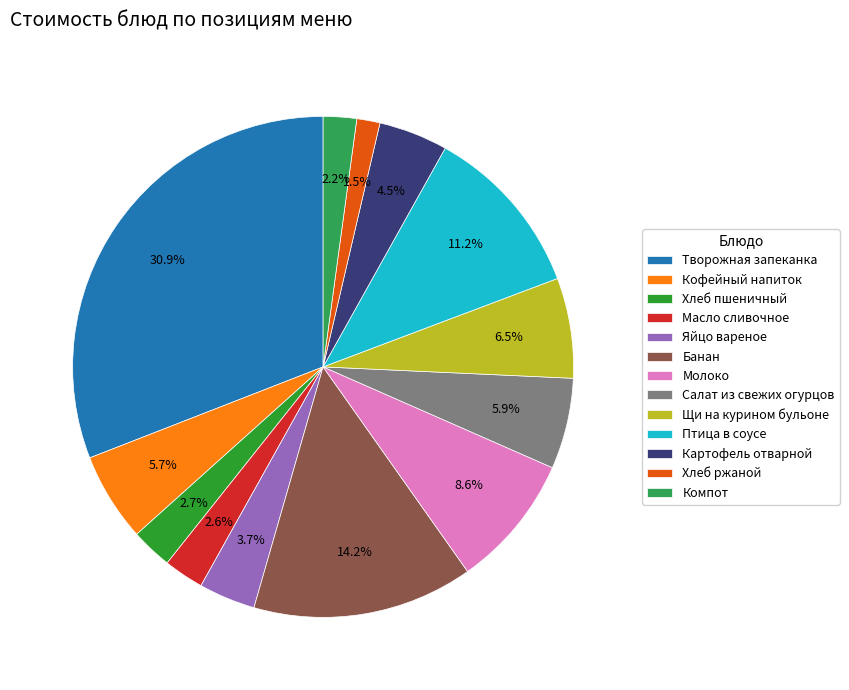

To the nearest percent, what portion does Салат из свежих огурцов represent?

6%